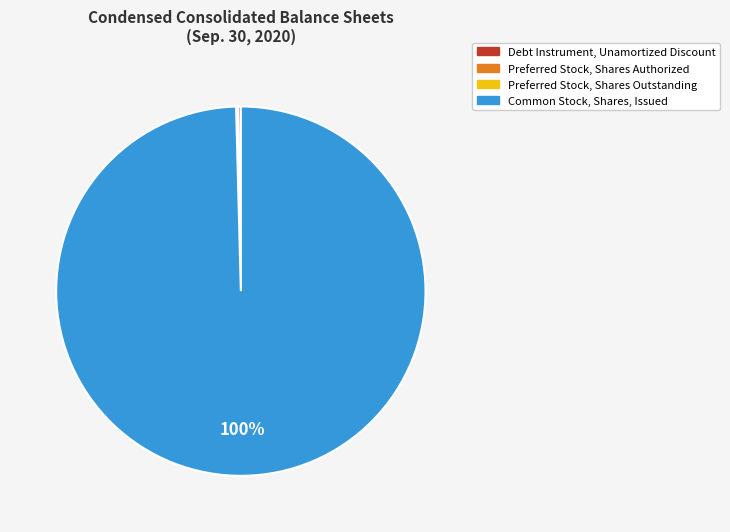

Which slice is the largest?

Common Stock, Shares, Issued